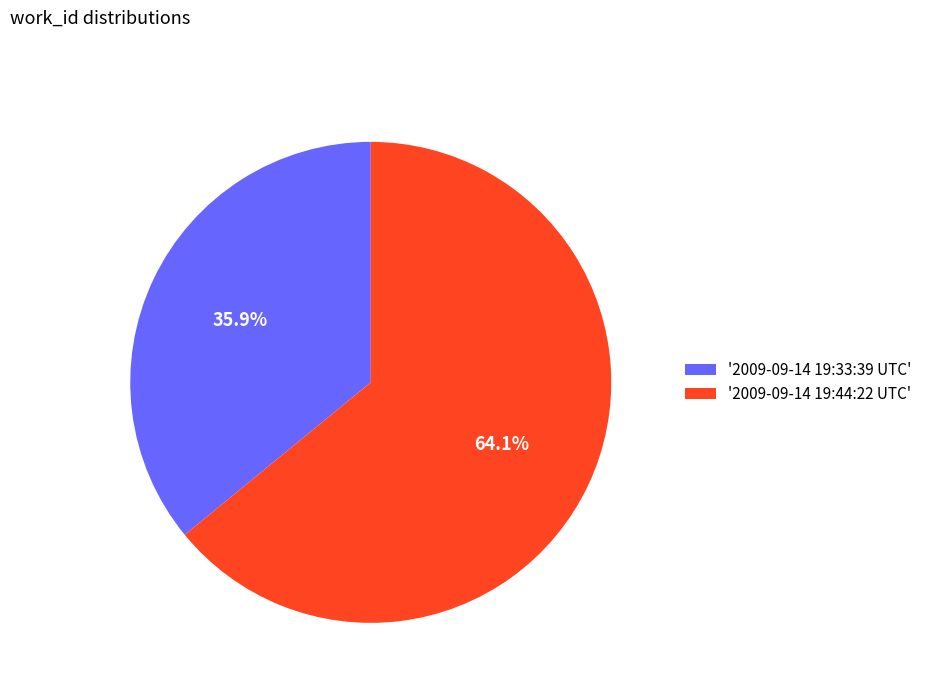

Which category has the biggest portion of the pie?

'2009-09-14 19:44:22 UTC'